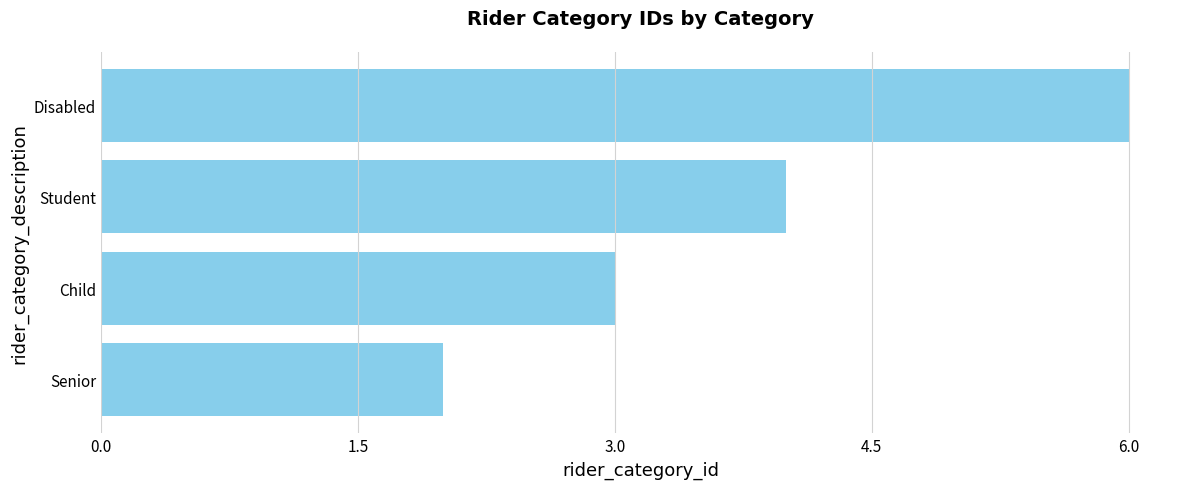

Reading bottom to top, list all the values displayed in this chart.

2	3	4	6